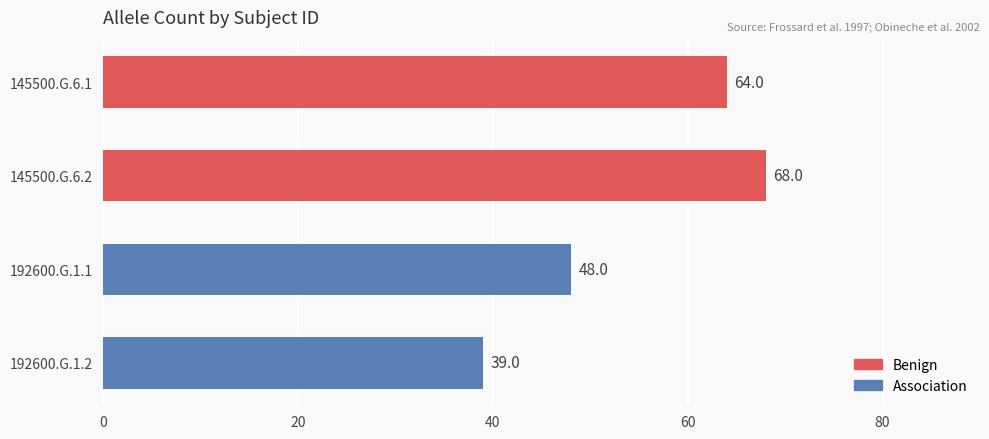

Rank the categories by value from highest to lowest.

145500.G.6.2, 145500.G.6.1, 192600.G.1.1, 192600.G.1.2